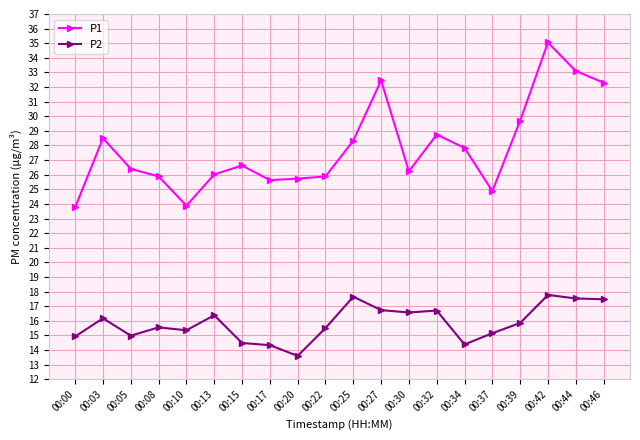

Where does the P1 series first go above 26?

00:03